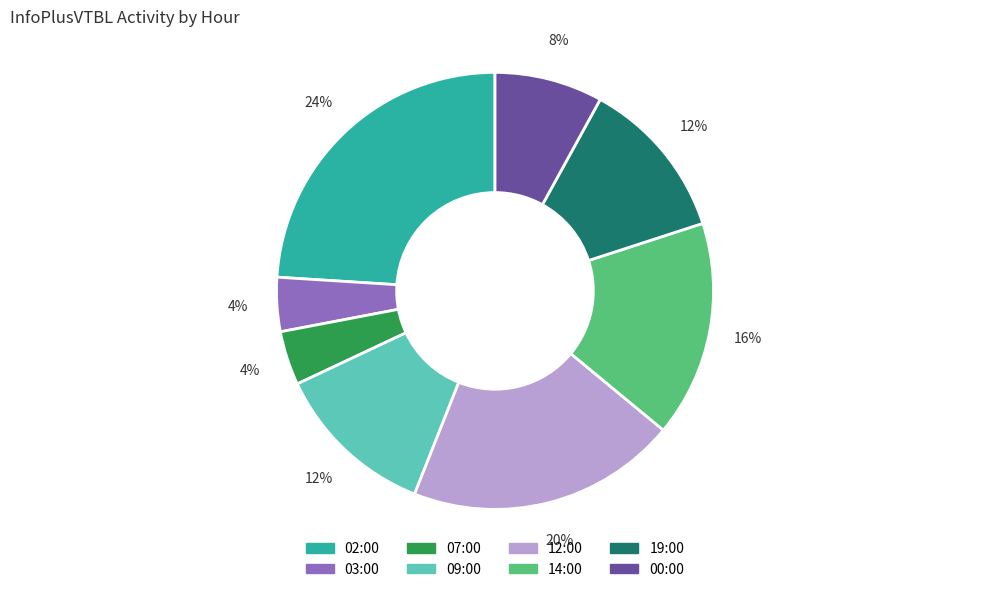

Is there any slice that represents more than half of the pie?

No